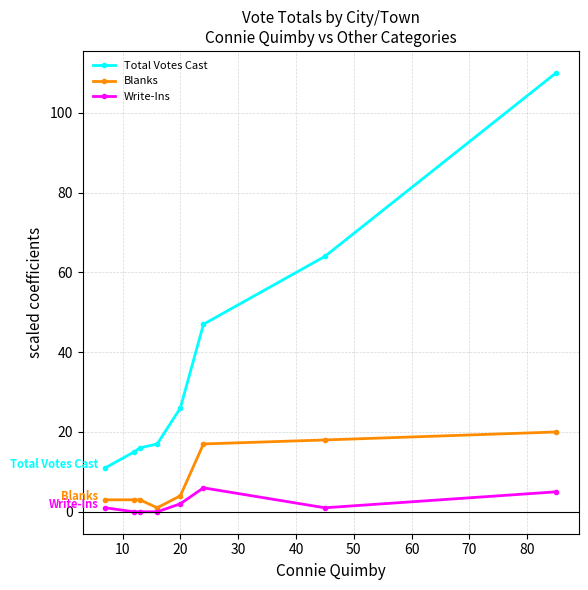

At how many categories does at least one series exceed 87?

1